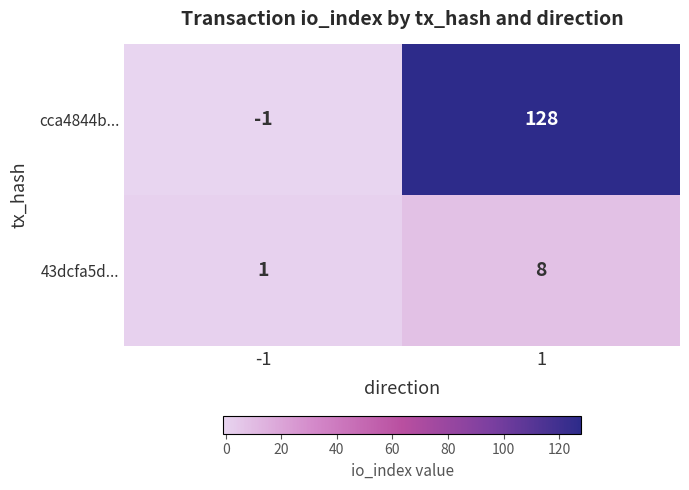

What is the minimum value shown in the chart?

-1